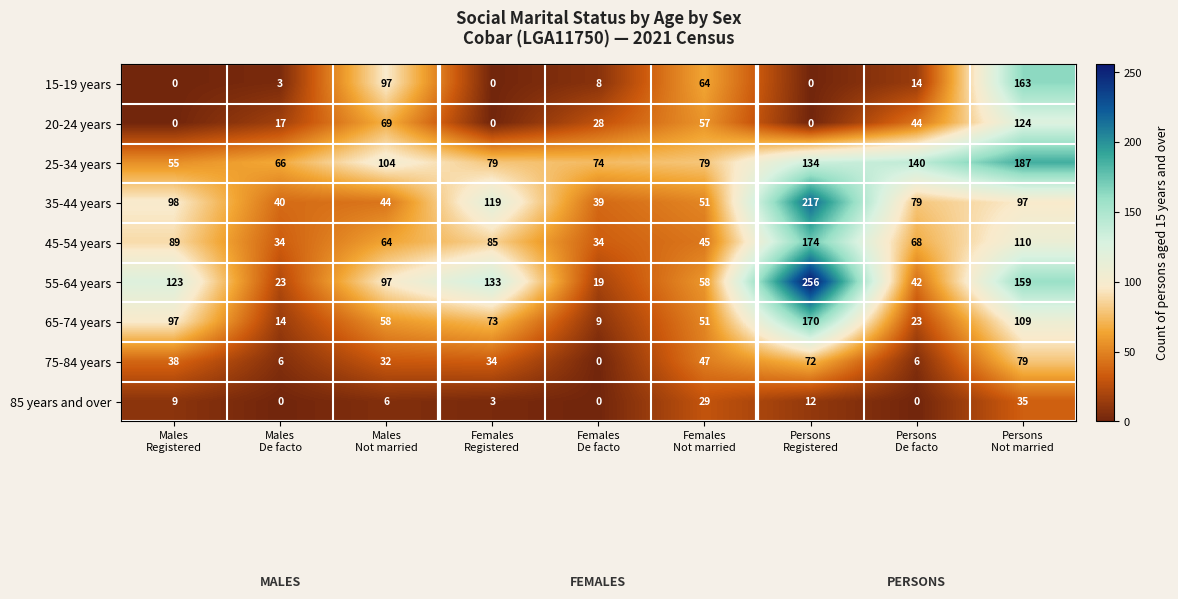

Which series has the largest total across all categories?

25-34 years